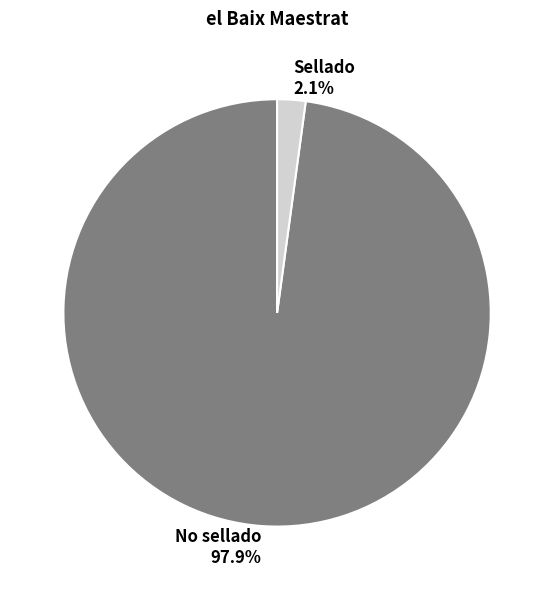

Count the number of slices in the pie.

2